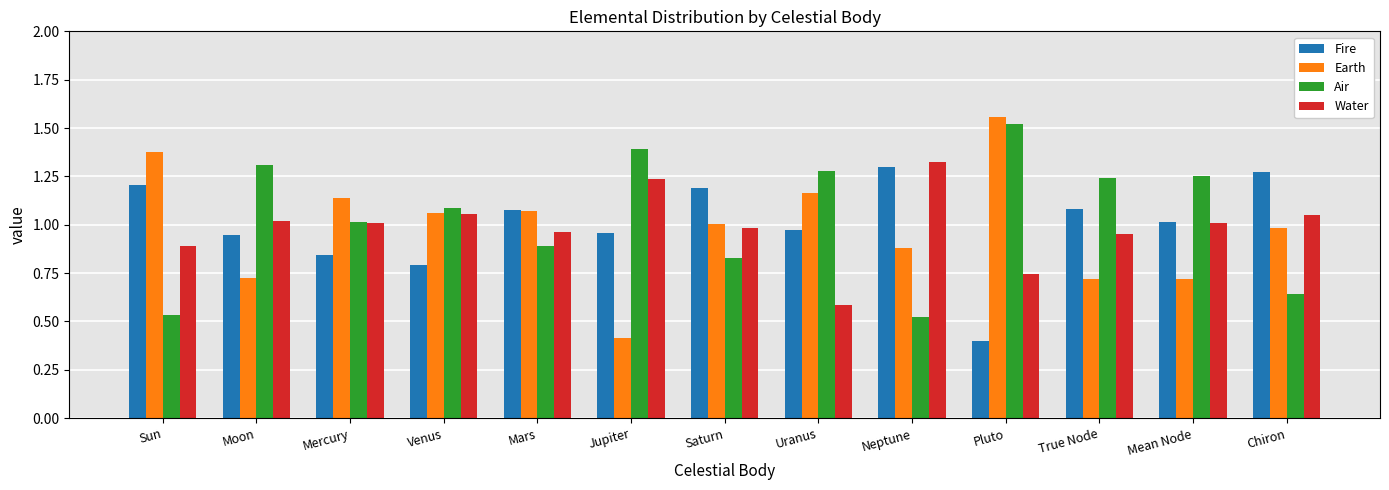

How many groups of bars are there?

13